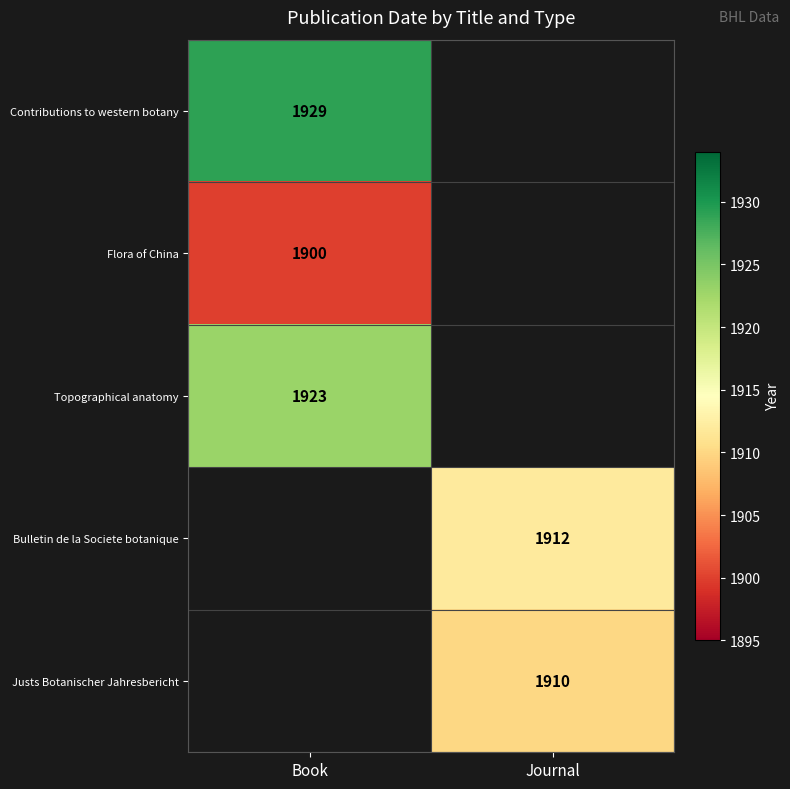

Is the value of Justs Botanischer Jahresbericht at Journal greater than the value of Contributions to western botany at Book?

No